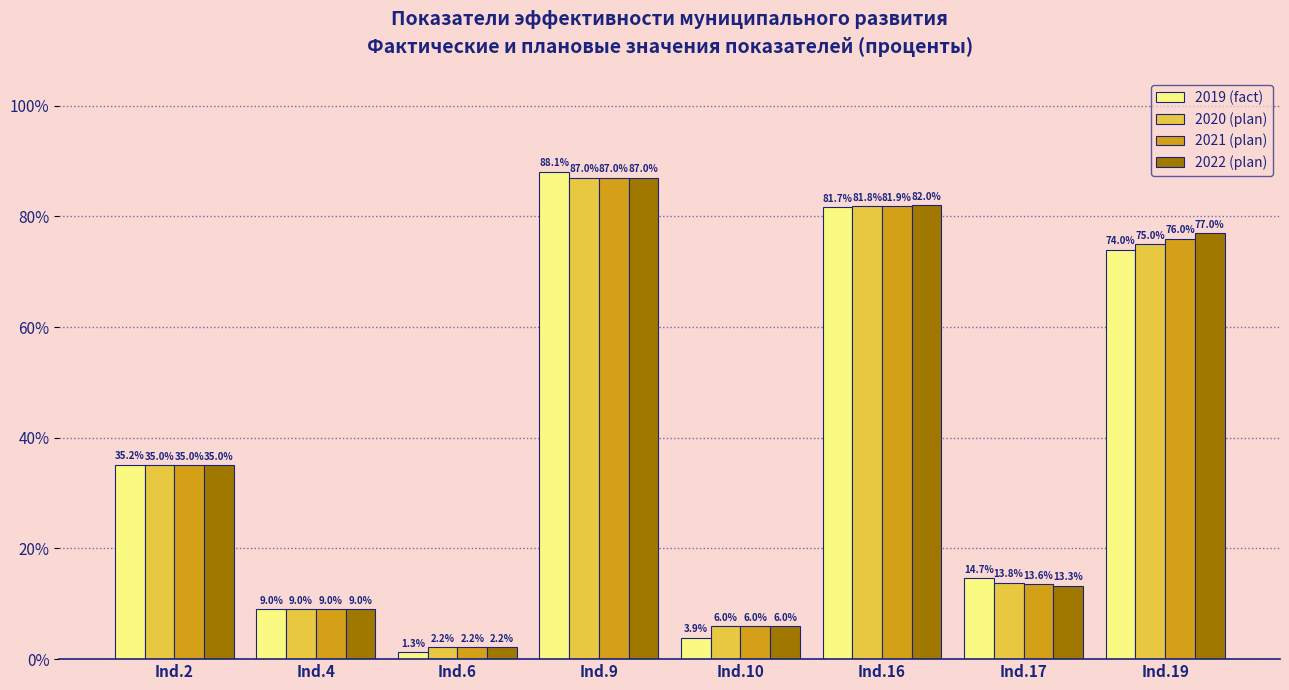

What is the approximate value of 2020 (plan) at Ind.6?

2.2